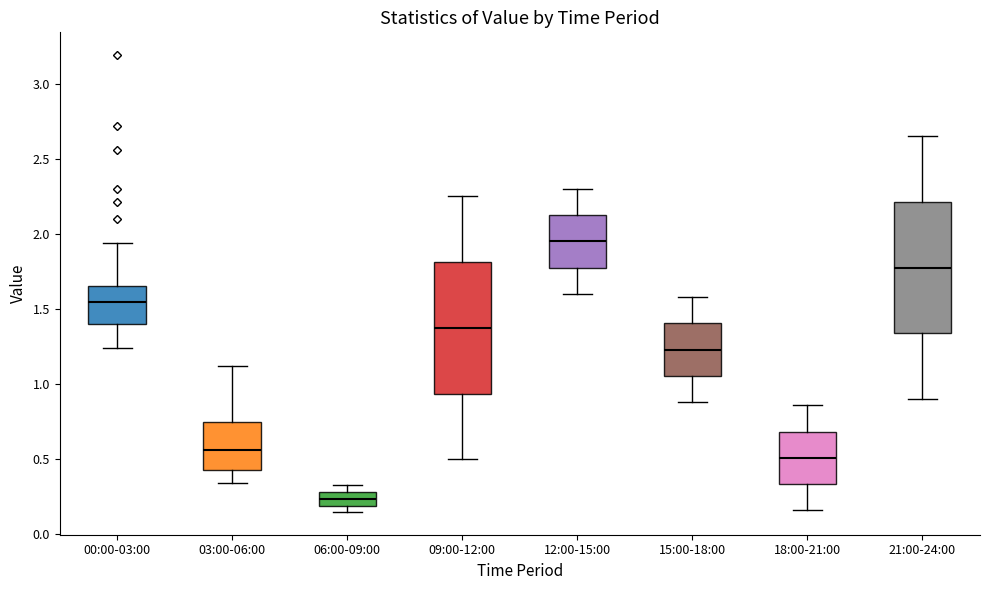

Which box has the lowest median line?

06:00-09:00